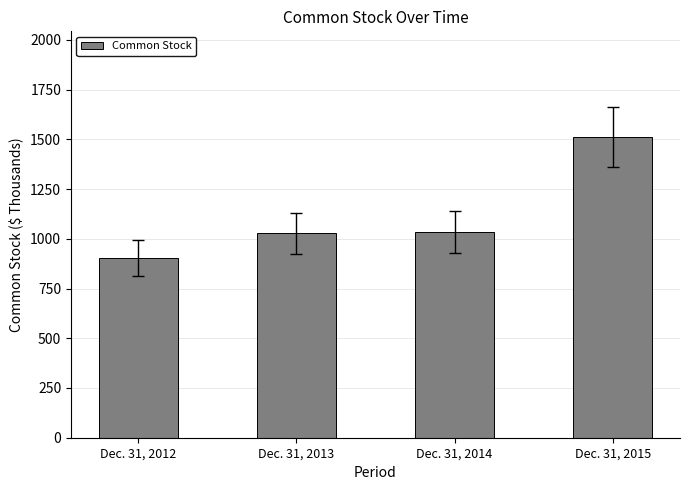

True or false: the data shows 590 at Dec. 31, 2014.

False